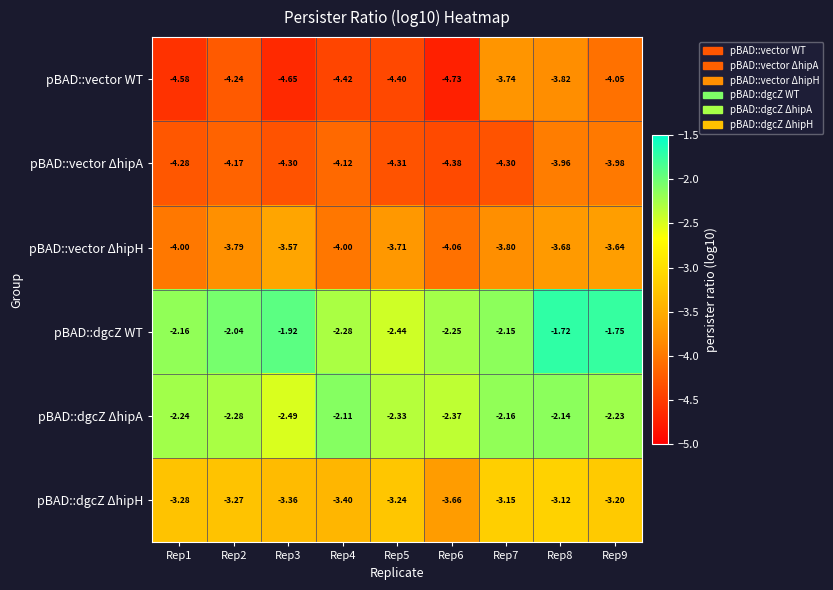

Which series has the largest total across all categories?

pBAD::dgcZ WT